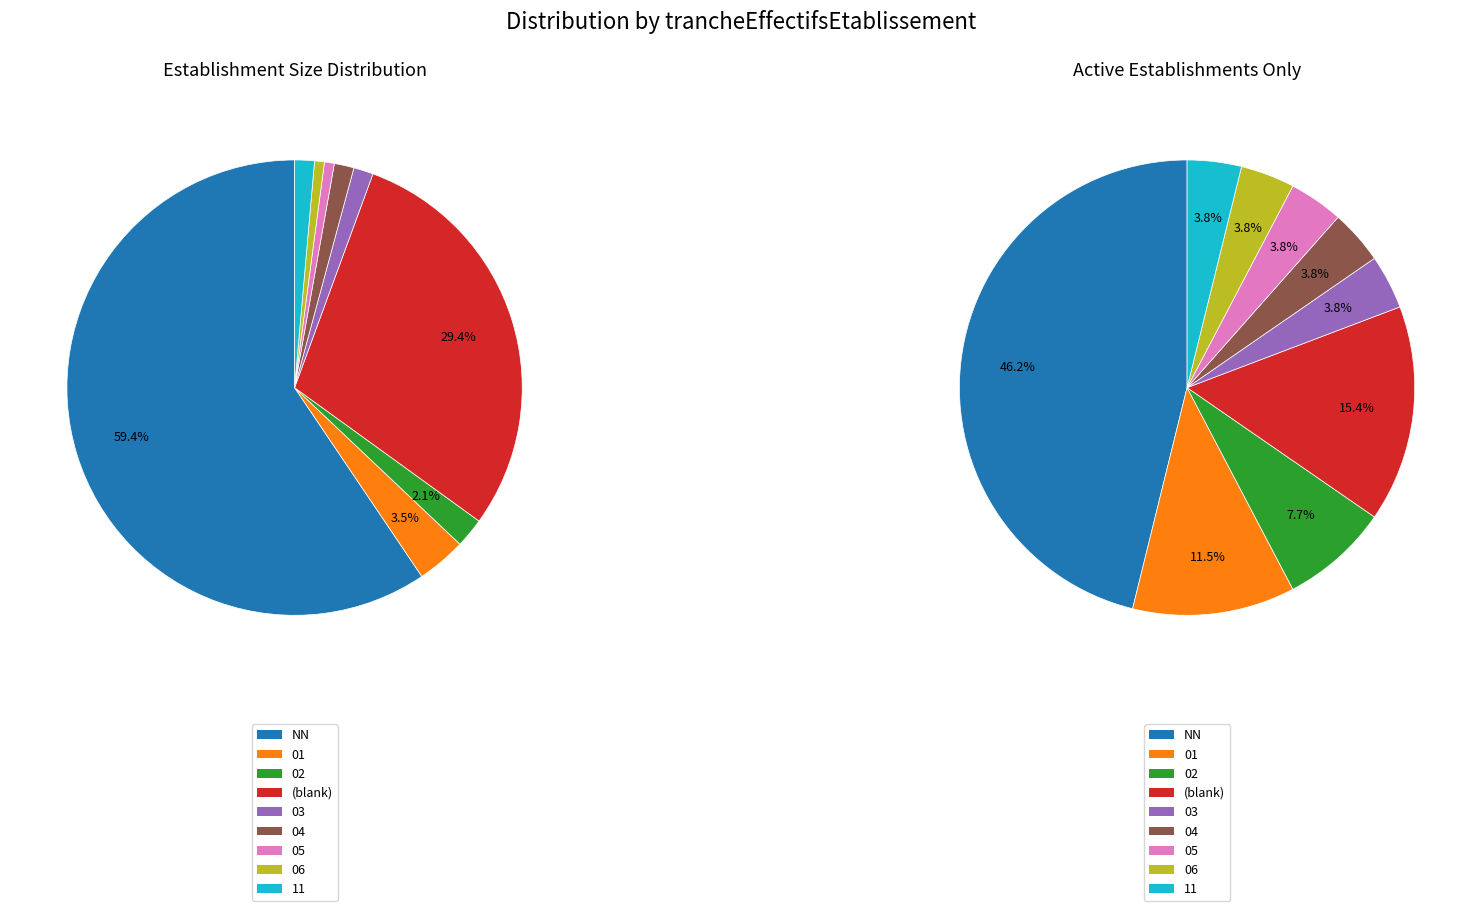

To the nearest percent, what is the combined percentage of 05 and 02?

3%